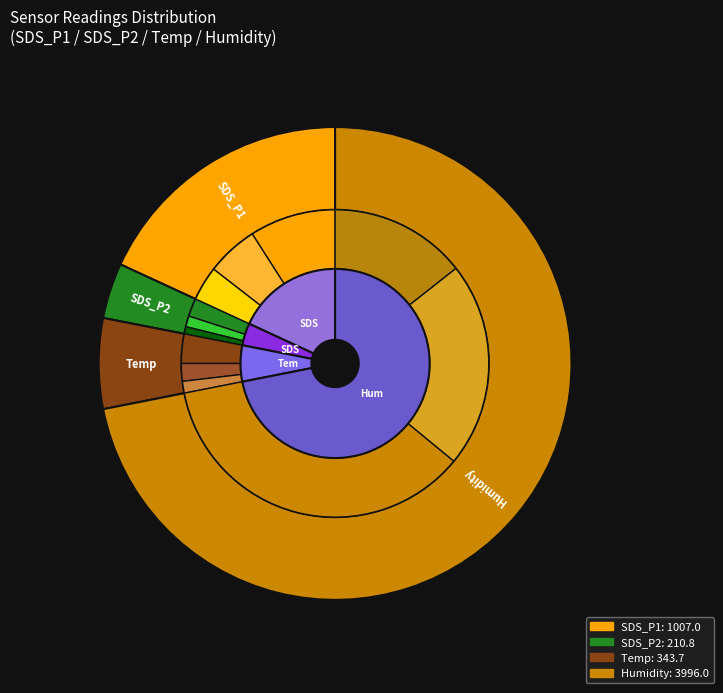

Does SDS_P1 account for over 50% of the chart?

No